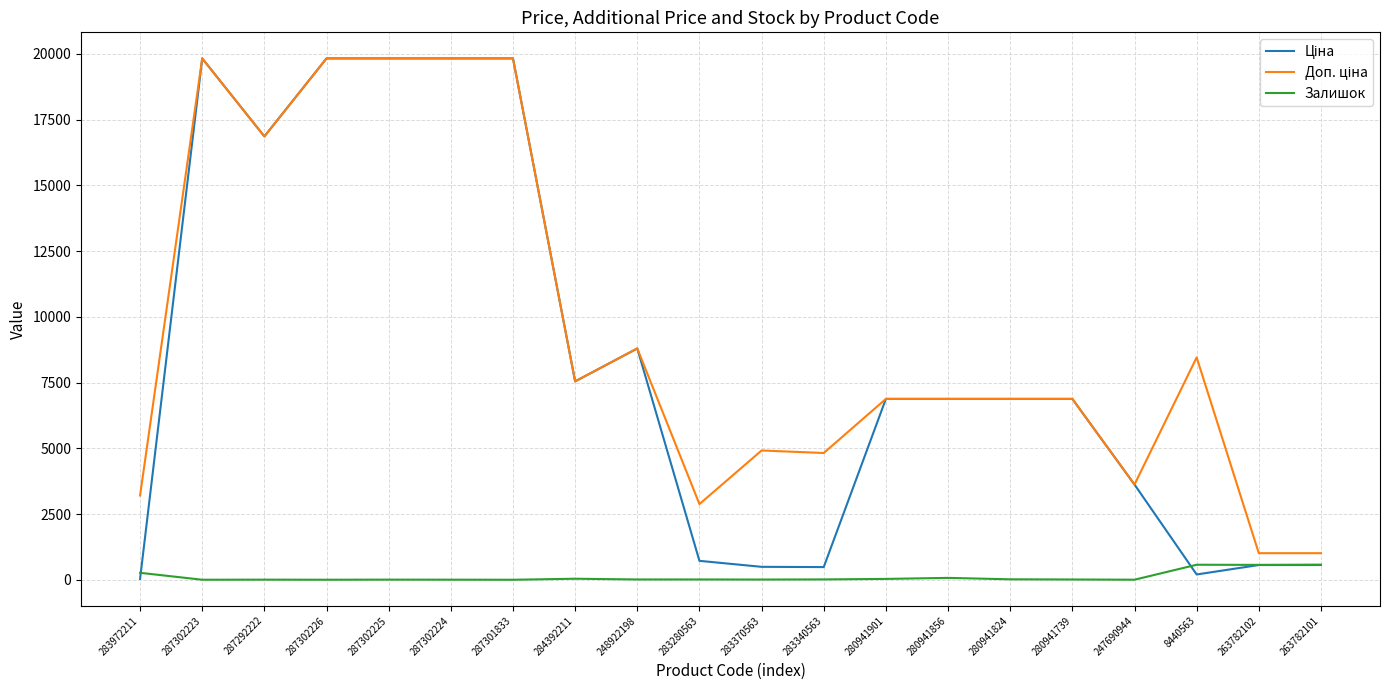

The Залишок series shows 8.0 at 283370563. True or false?

True